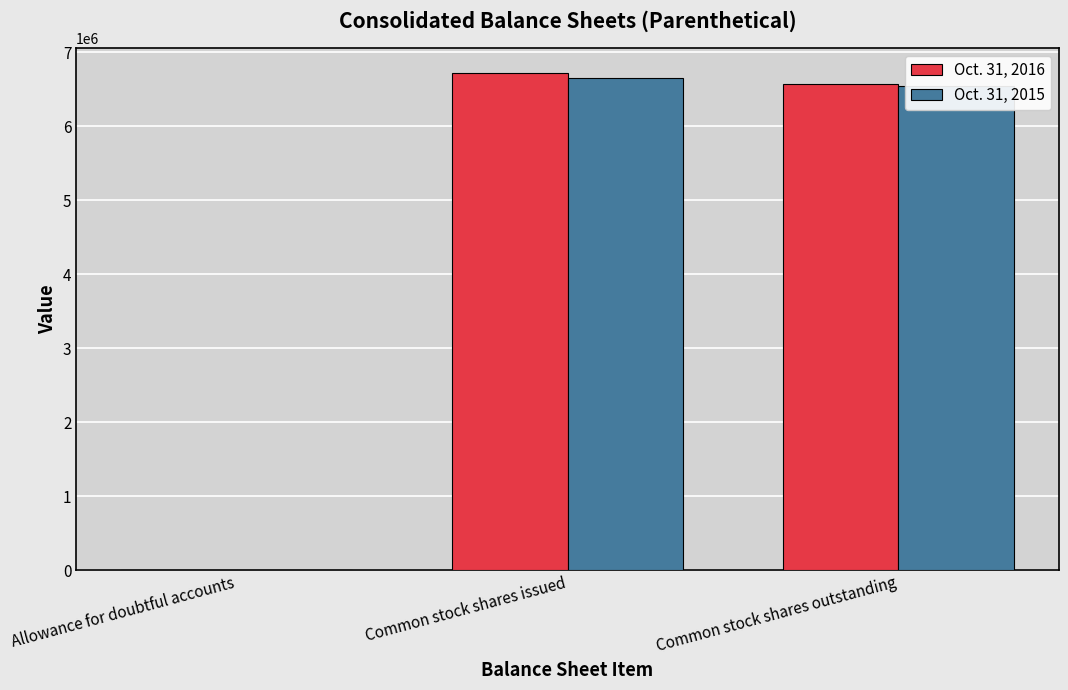

The Oct. 31, 2015 series shows 6551718 at Common stock shares outstanding. True or false?

True